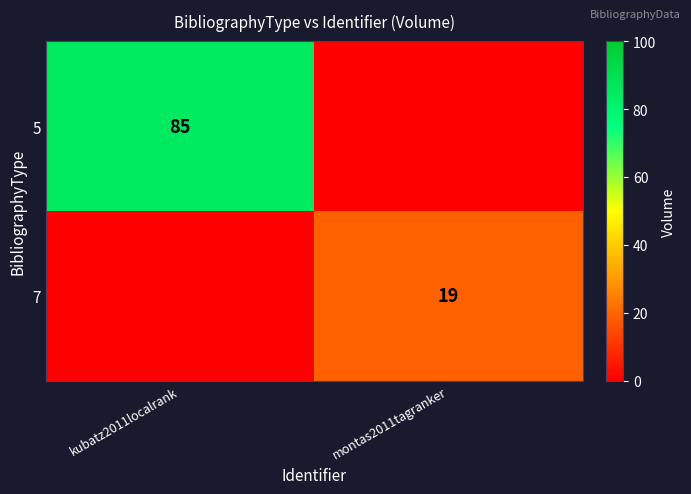

True or false: 5 has a value of 85 at kubatz2011localrank.

True